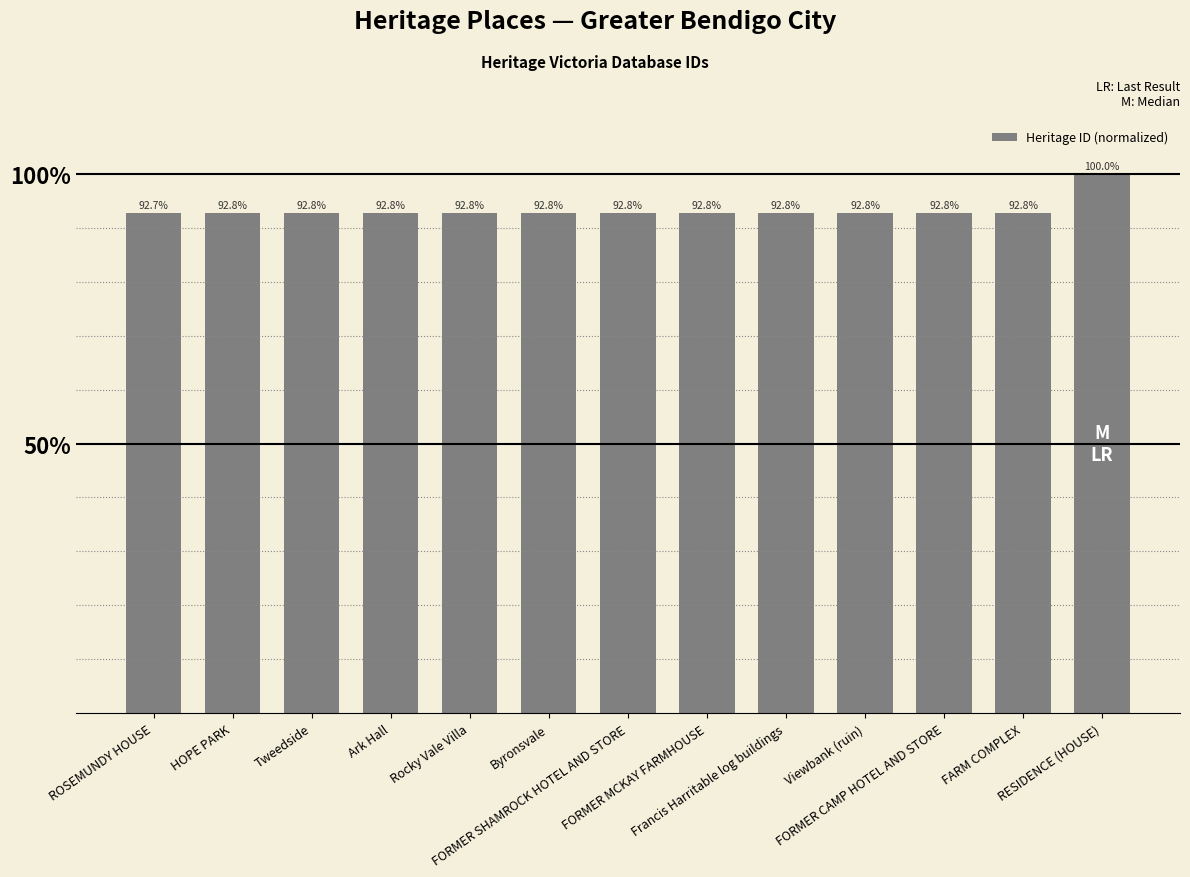

Between Rocky Vale Villa and RESIDENCE (HOUSE), which is larger?

RESIDENCE (HOUSE)